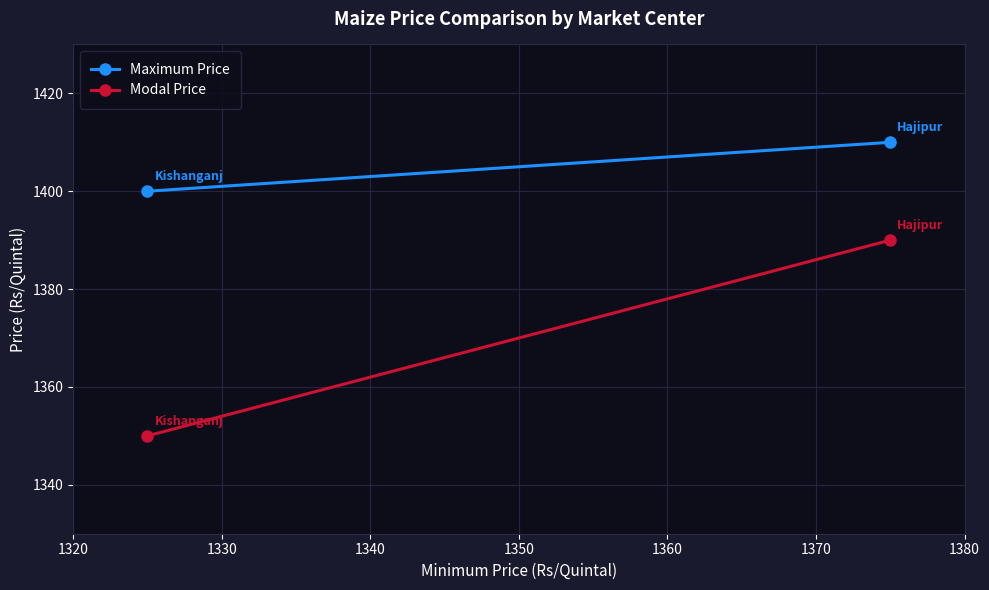

Between 1320 and 1330, which series saw the biggest shift?

Modal Price